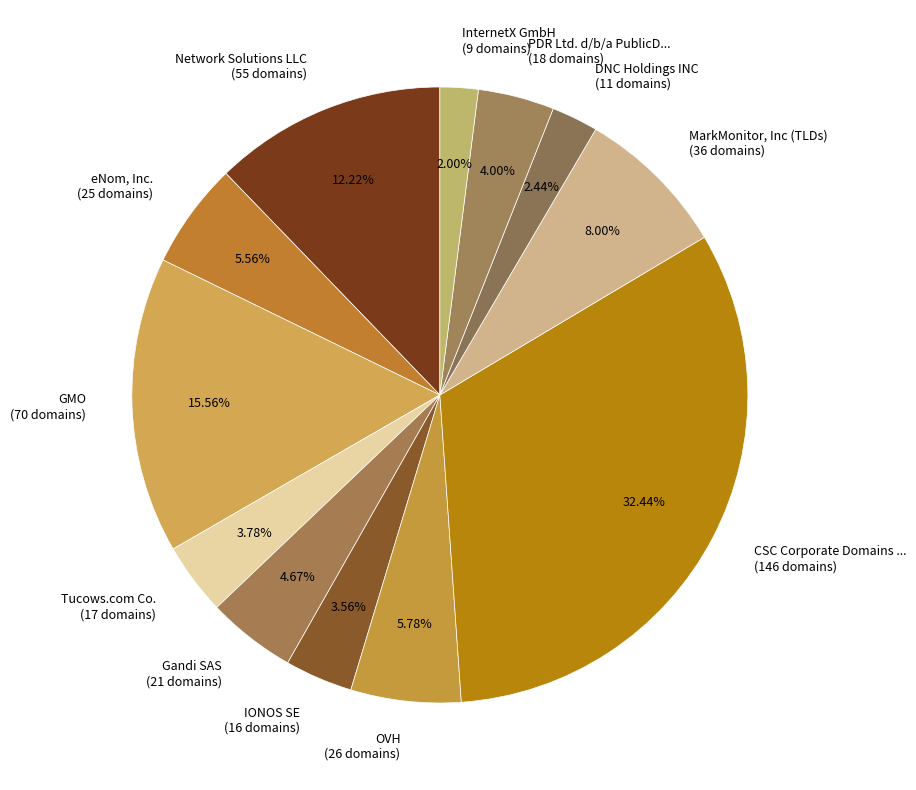

Approximately how many times larger is the value at IONOS SE (16 domains) compared to eNom, Inc. (25 domains)?

0.6